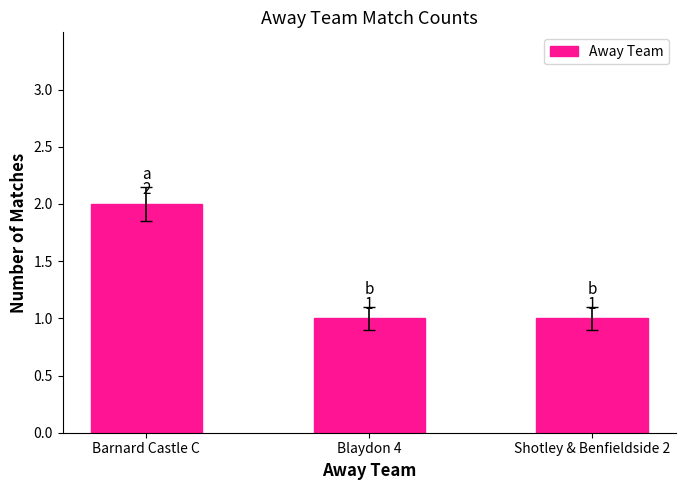

Reading right to left, extract all data points from this chart.

1	1	2